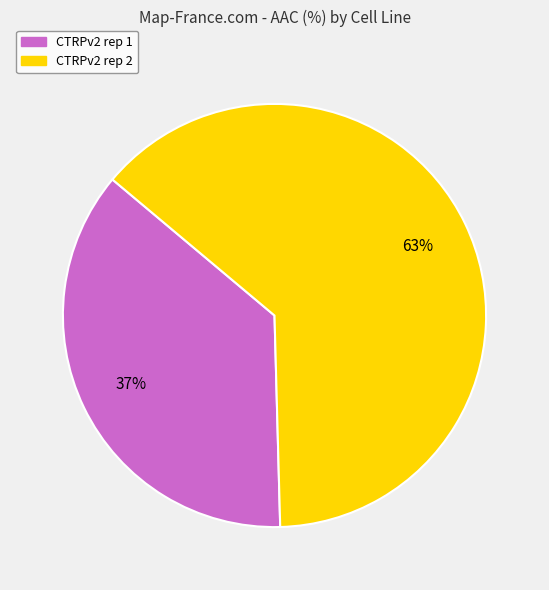

Do CTRPv2 rep 1 and CTRPv2 rep 2 together represent more than half of the pie?

Yes